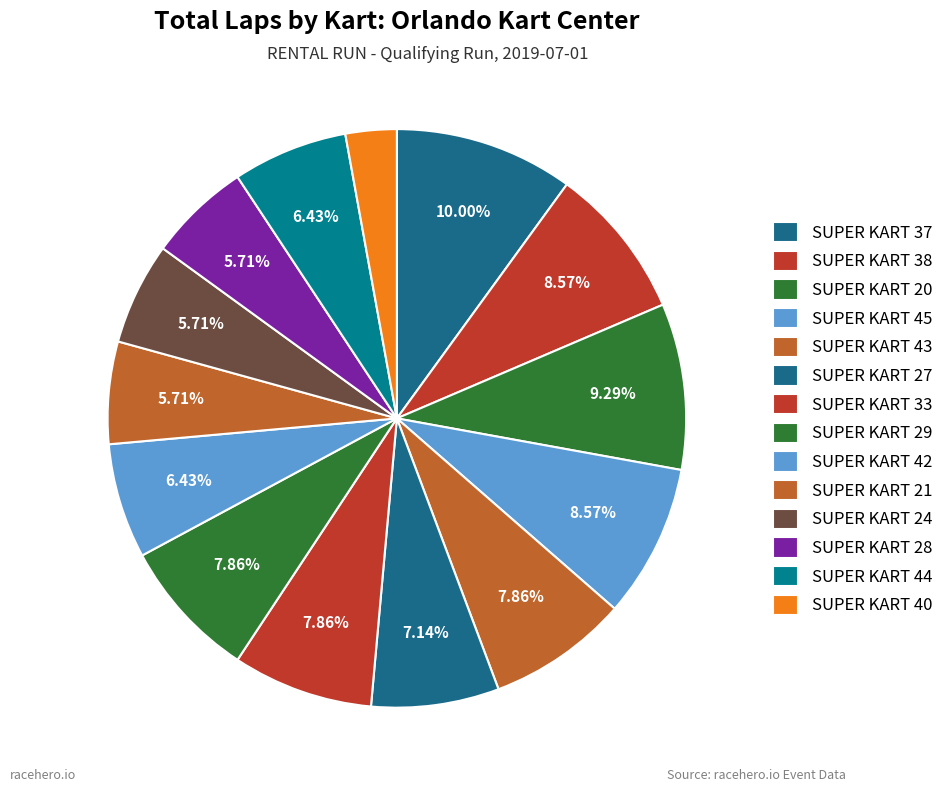

To the nearest percent, what is the combined percentage of SUPER KART 45 and SUPER KART 44?

15%